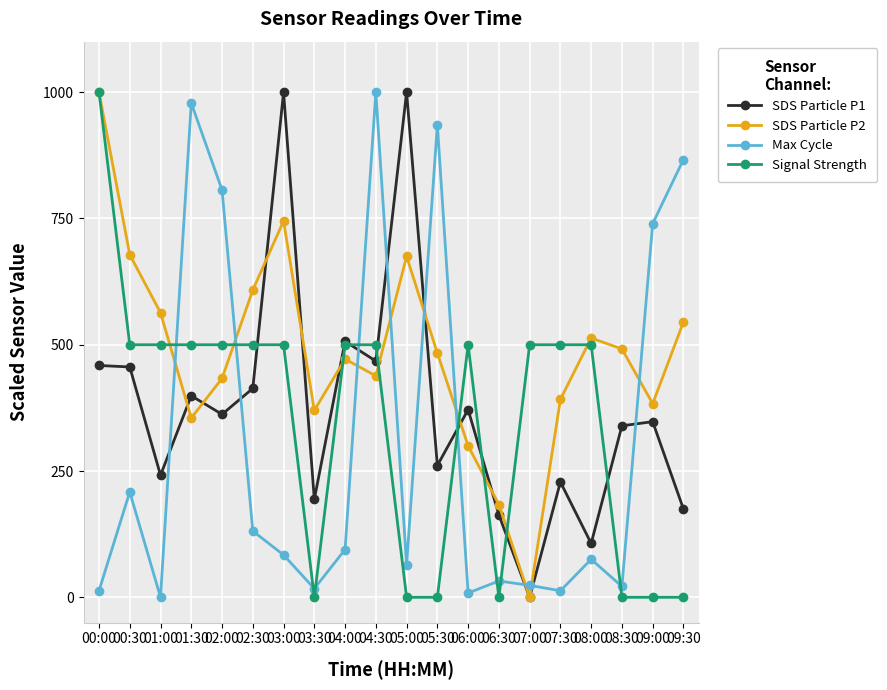

How many distinct data groups are displayed?

4